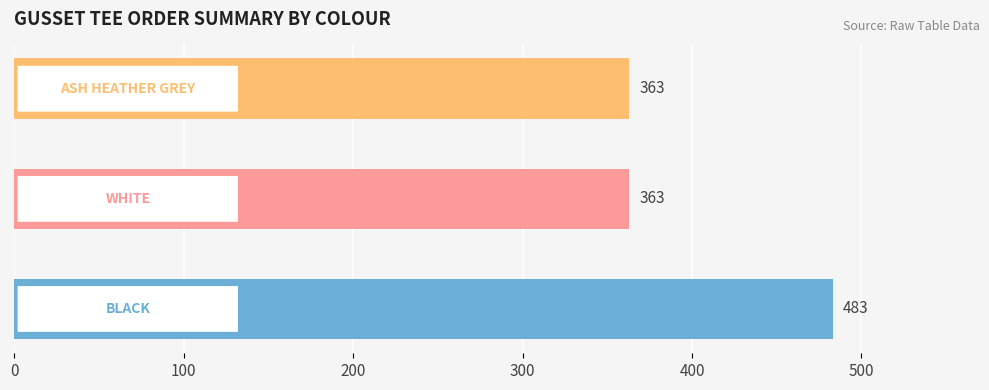

What is the greatest value displayed?

483